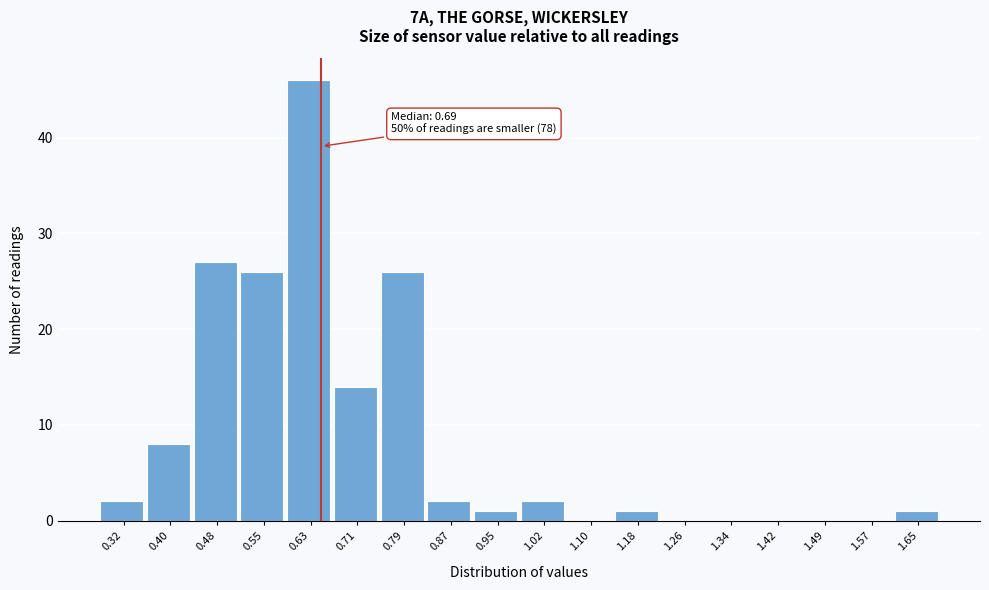

Reading left to right, what are all the values shown in this chart?

0.32=2	0.40=8	0.48=27	0.55=26	0.63=46	0.71=14	0.79=26	0.87=2	0.95=1	1.02=2	1.10=0	1.18=1	1.26=0	1.34=0	1.42=0	1.49=0	1.57=0	1.65=1